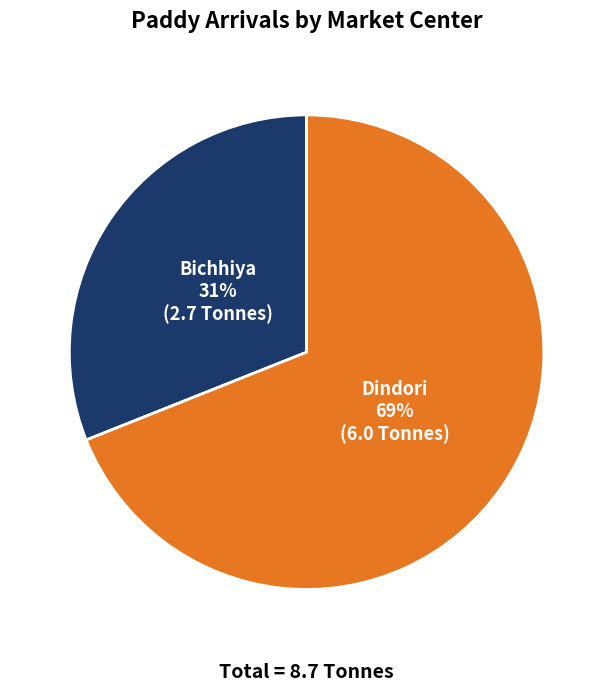

Is Bichhiya the majority of the pie?

No